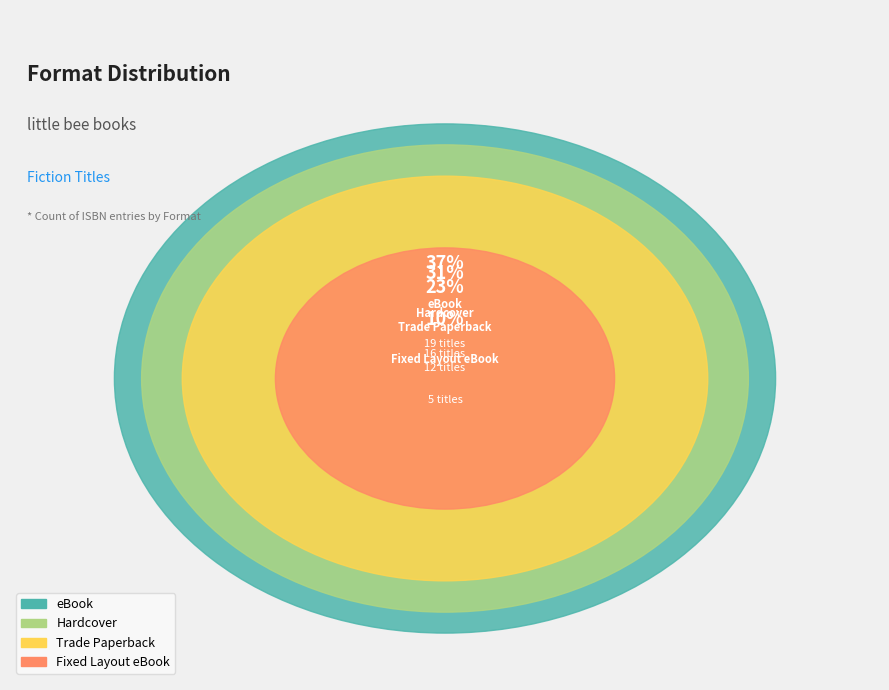

What is the change in value from eBook to Hardcover?

-3